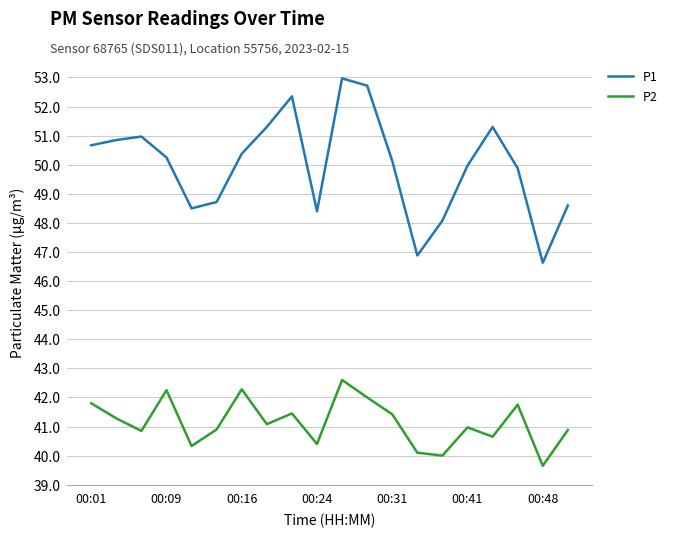

True or false: P2 and P1 intersect in this chart.

False